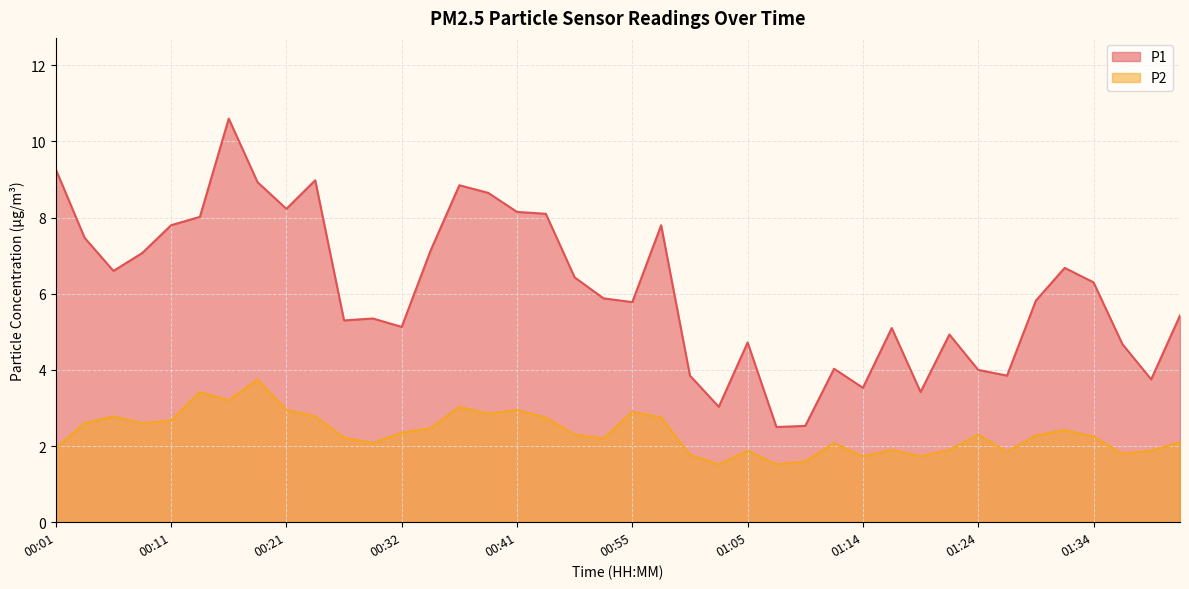

What is the spread (max minus min) of values at 01:41?

3.3